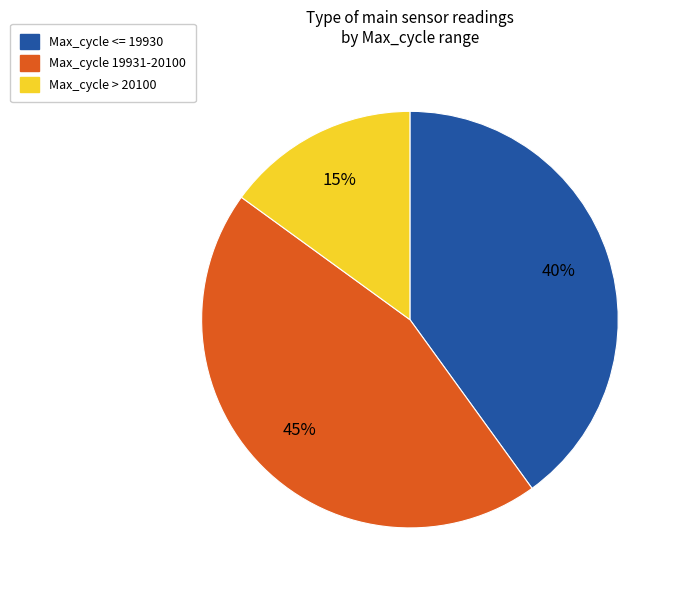

To the nearest percent, what is the average slice percentage?

33%